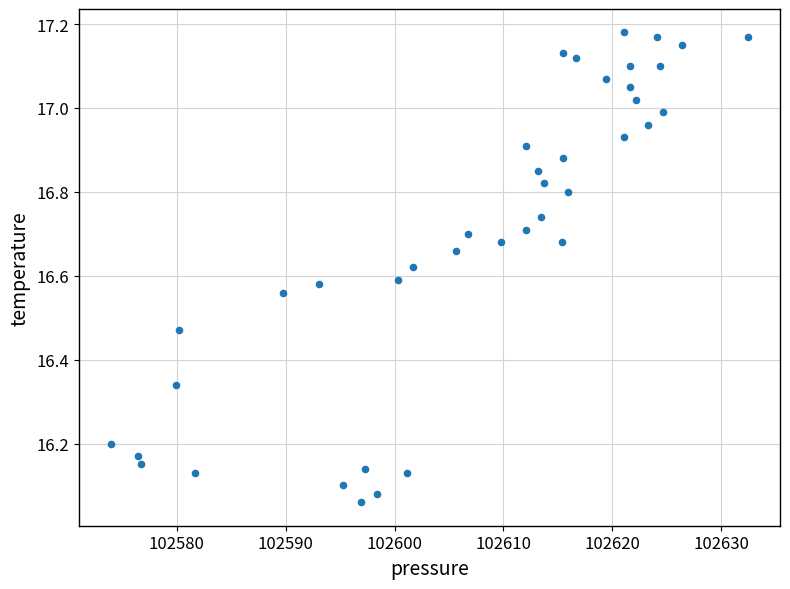

What is the range of Y values (max minus min)?

1.1